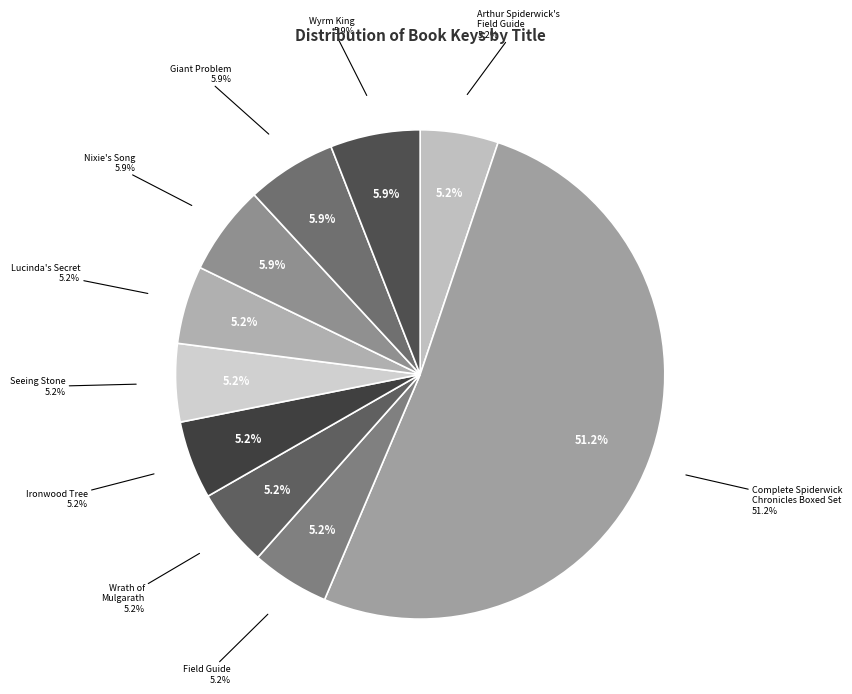

What percentage is the Field Guide slice, to the nearest percent?

5%